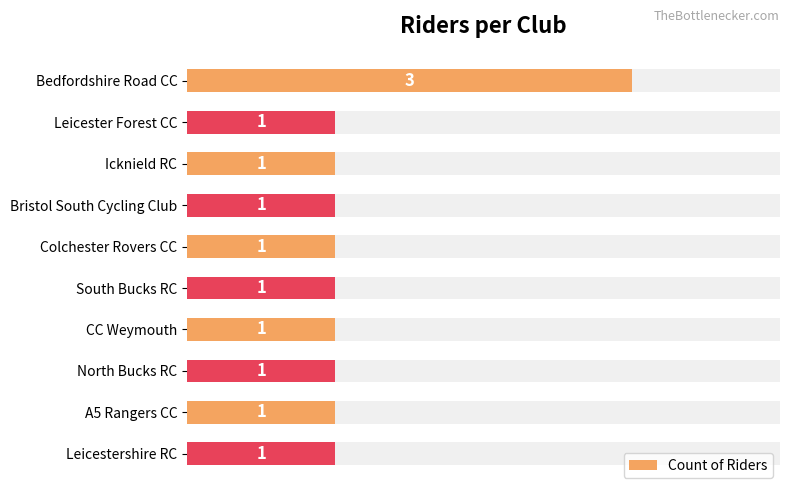

Are the bars horizontal?

Yes